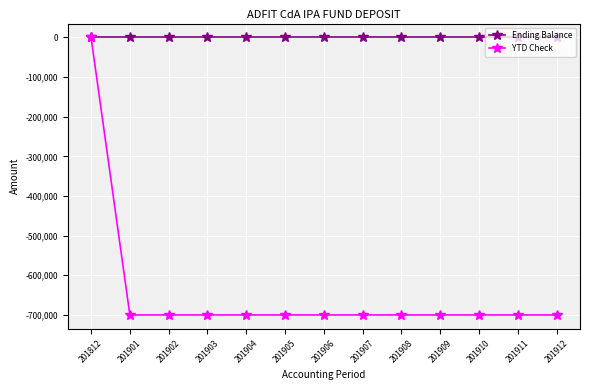

Rank the series at 201902 from highest to lowest value.

Ending Balance, YTD Check